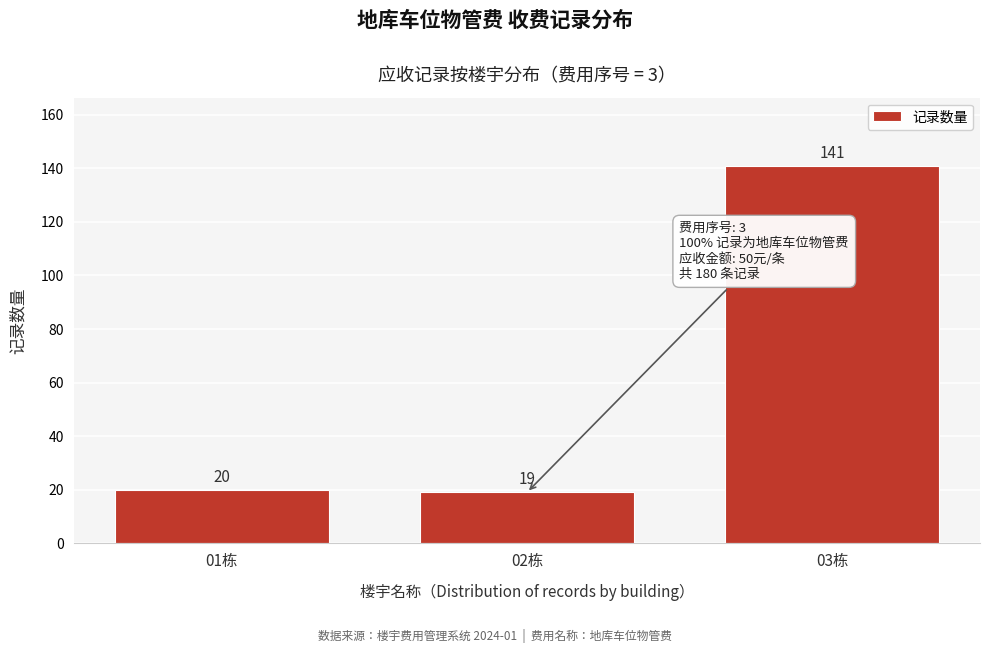

Reading left to right, extract all data points from this chart.

01栋=20	02栋=19	03栋=141